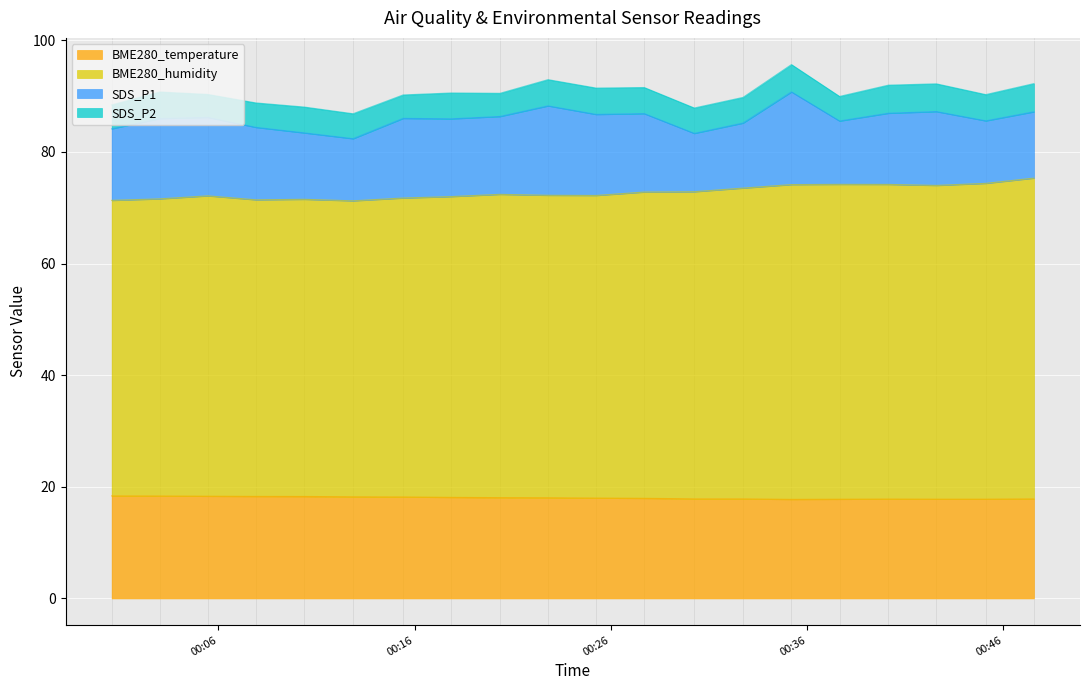

What is the average value of the BME280_temperature series?

18.0